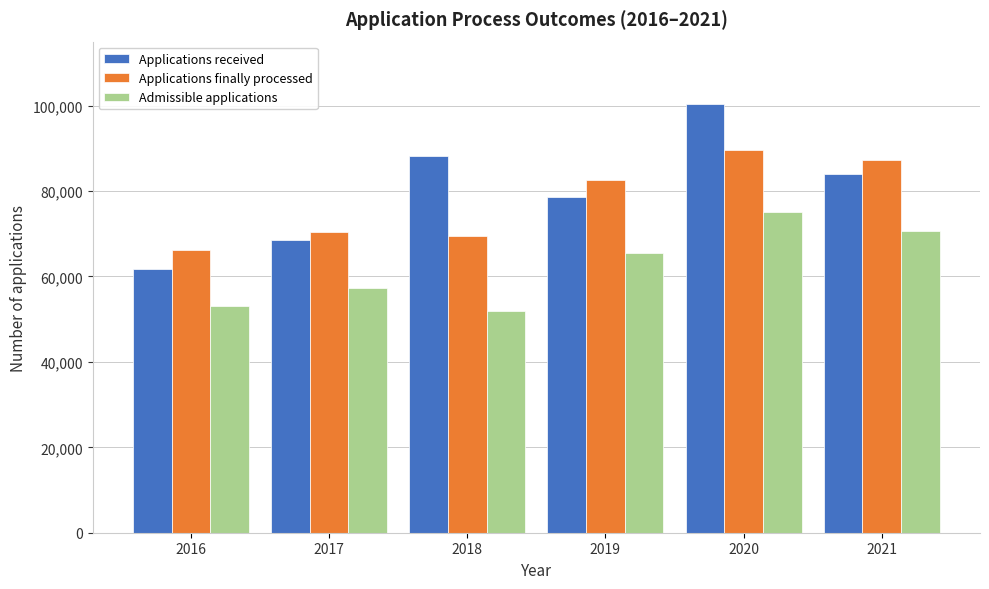

Reading left to right, what are all the values shown in this chart?

Applications received: 2016=61694	2017=68538	2018=88196	2019=78533	2020=100349	2021=83997
Applications finally processed: 2016=66220	2017=70423	2018=69477	2019=82684	2020=89597	2021=87166
Admissible applications: 2016=53012	2017=57413	2018=51859	2019=65444	2020=75206	2021=70654